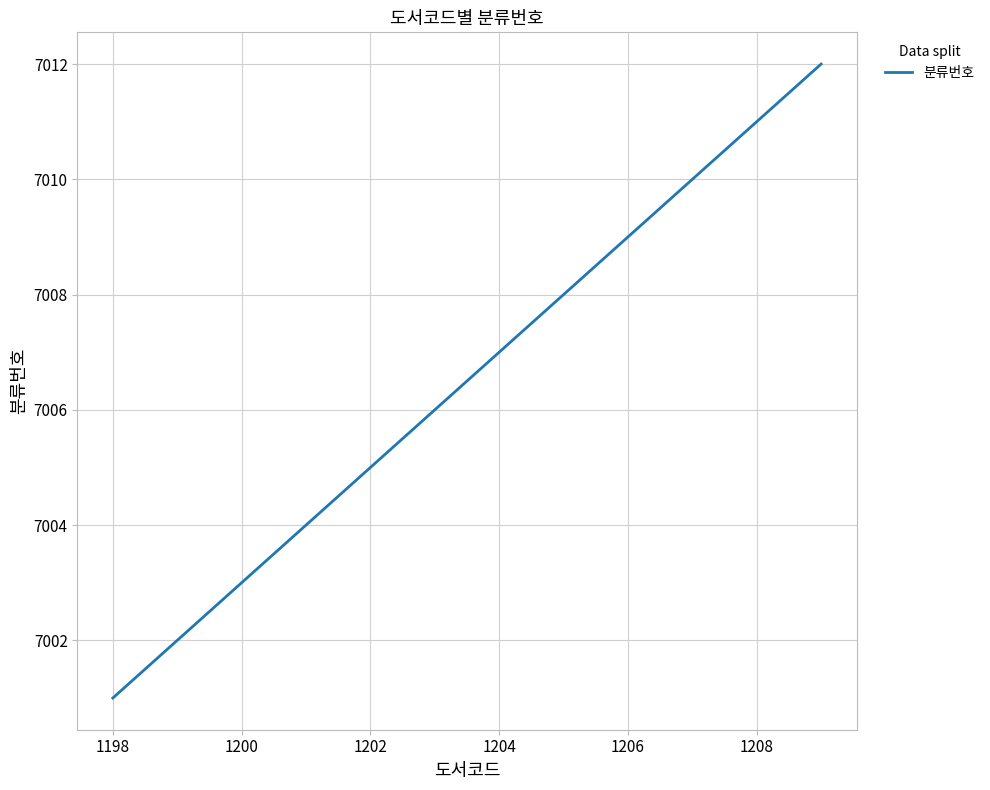

Reading left to right, list all the values displayed in this chart.

7001	7002	7003	7004	7005	7006	7007	7008	7009	7010	7011	7012